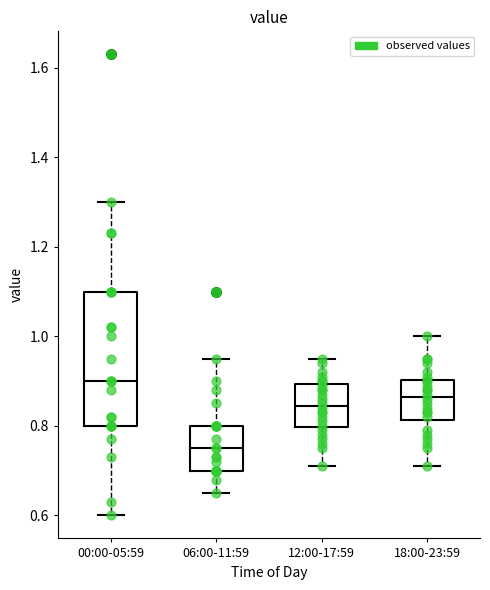

Where does the lower whisker of the box for 00:00-05:59 end on the y-axis? The values are not printed on the chart, so give them approximately, as read against the axis.

0.60